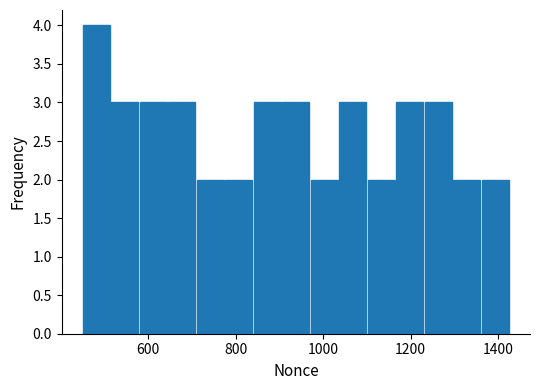

Around what value on the x-axis is the tallest bar? Give the approximate position of its centre, as read against the axis.

480